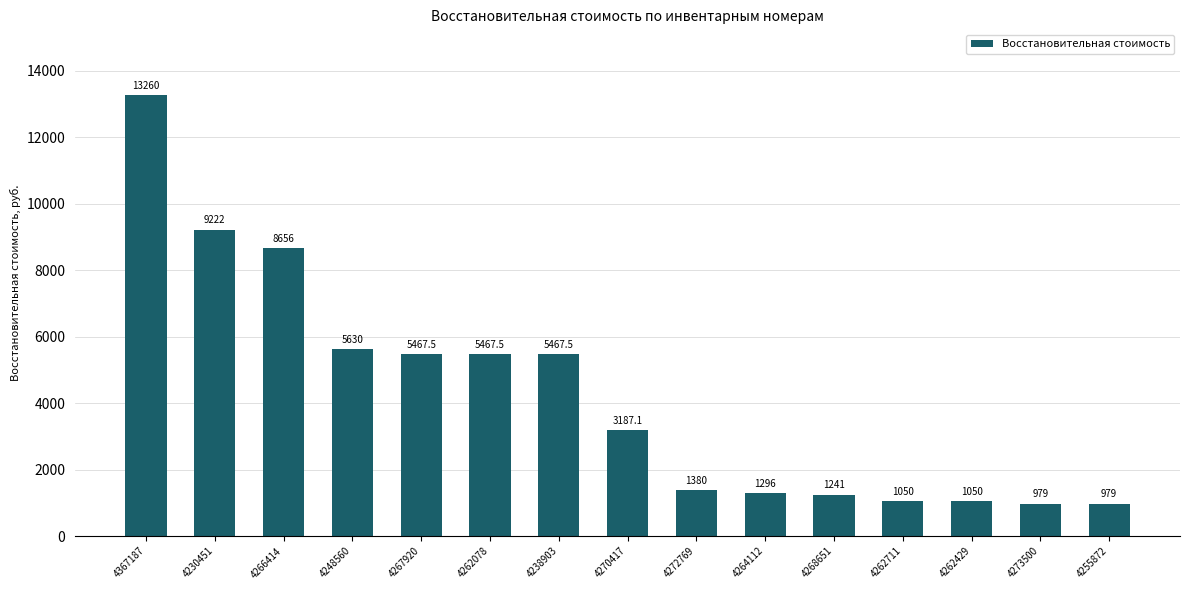

Read the value at 4255872.

979.0